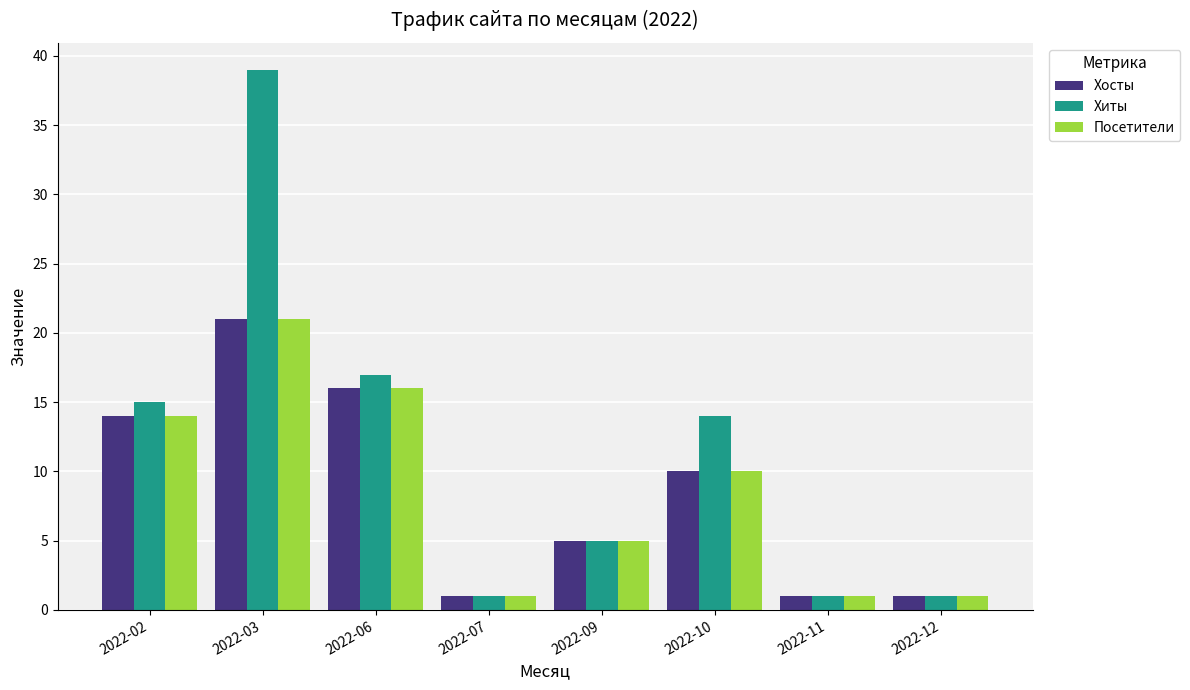

What is the sum of all Хосты values?

69